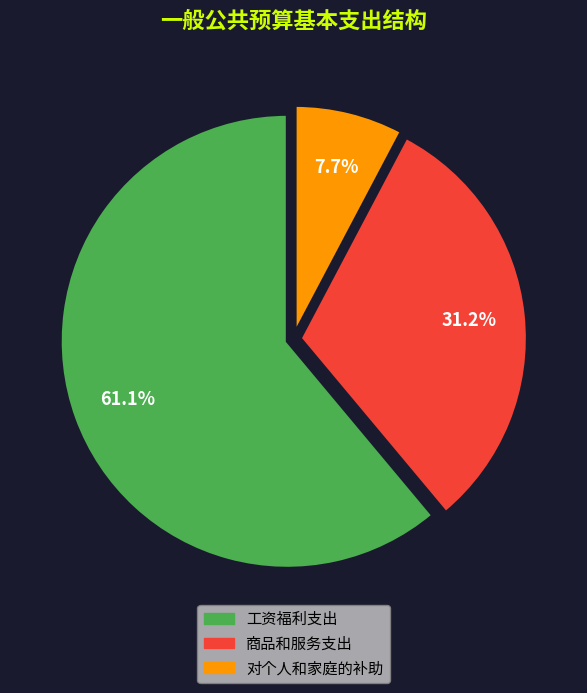

Approximately how many times larger is the value at 工资福利支出 compared to 商品和服务支出?

2.0